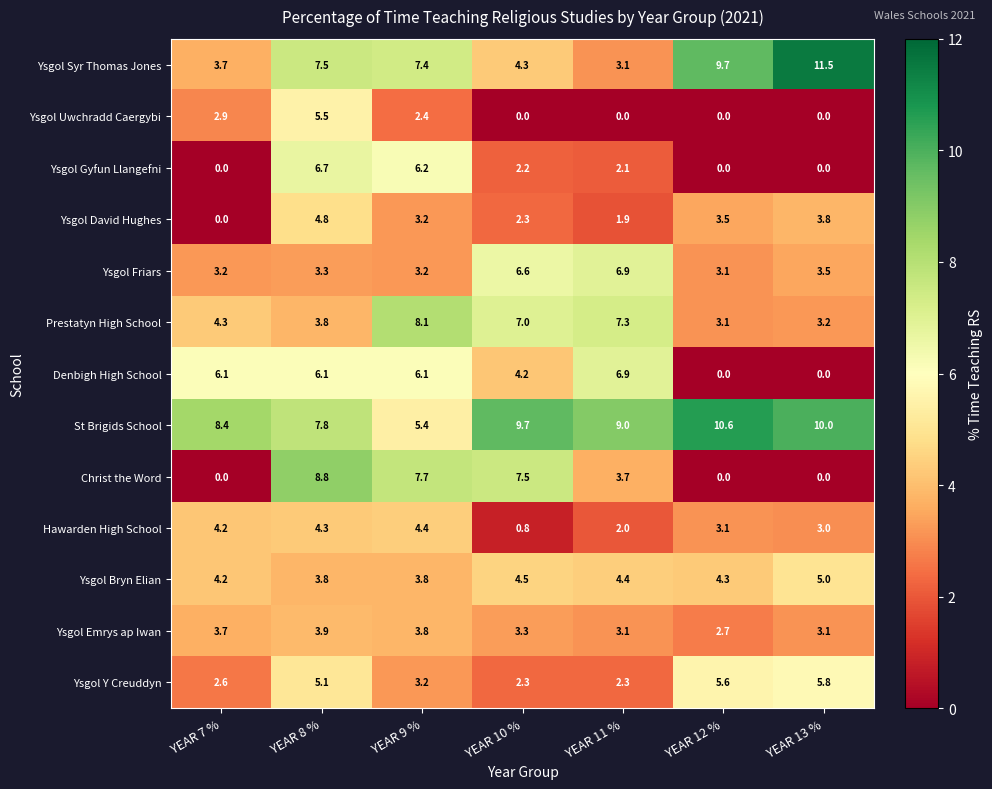

At which label does Ysgol Syr Thomas Jones first exceed 7?

YEAR 8 %